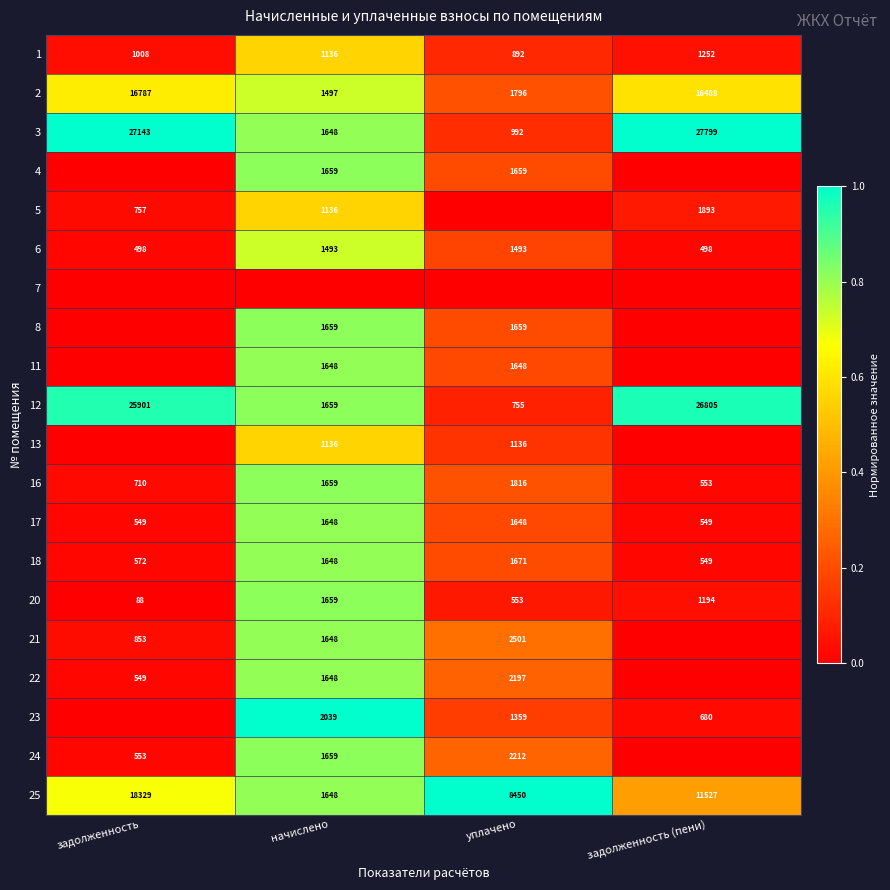

What is the minimum value for 20?

88